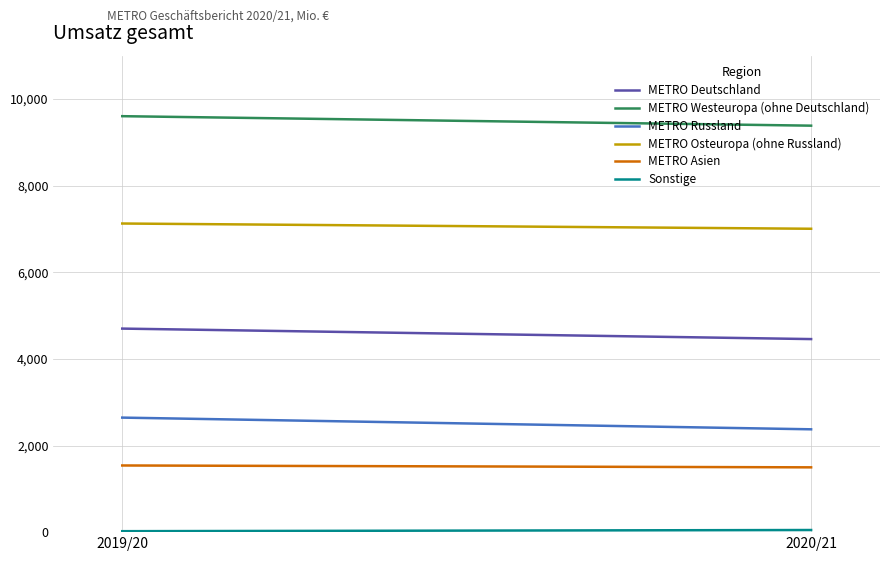

True or false: METRO Westeuropa (ohne Deutschland) has a value of 12391 at 2020/21.

False